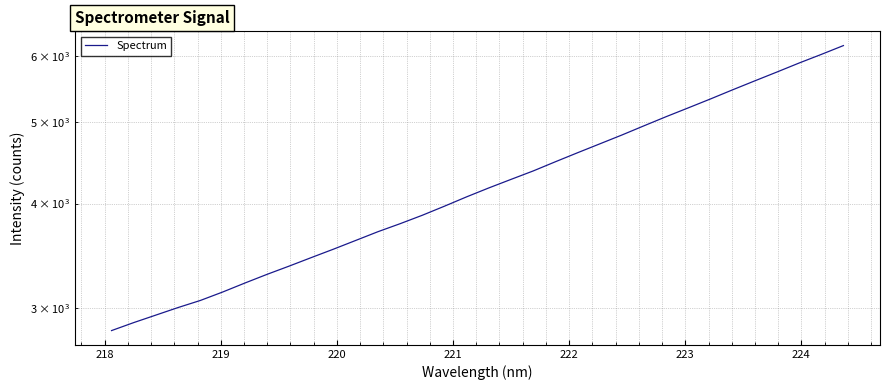

What is the difference between the second highest and minimum values?

3199.0